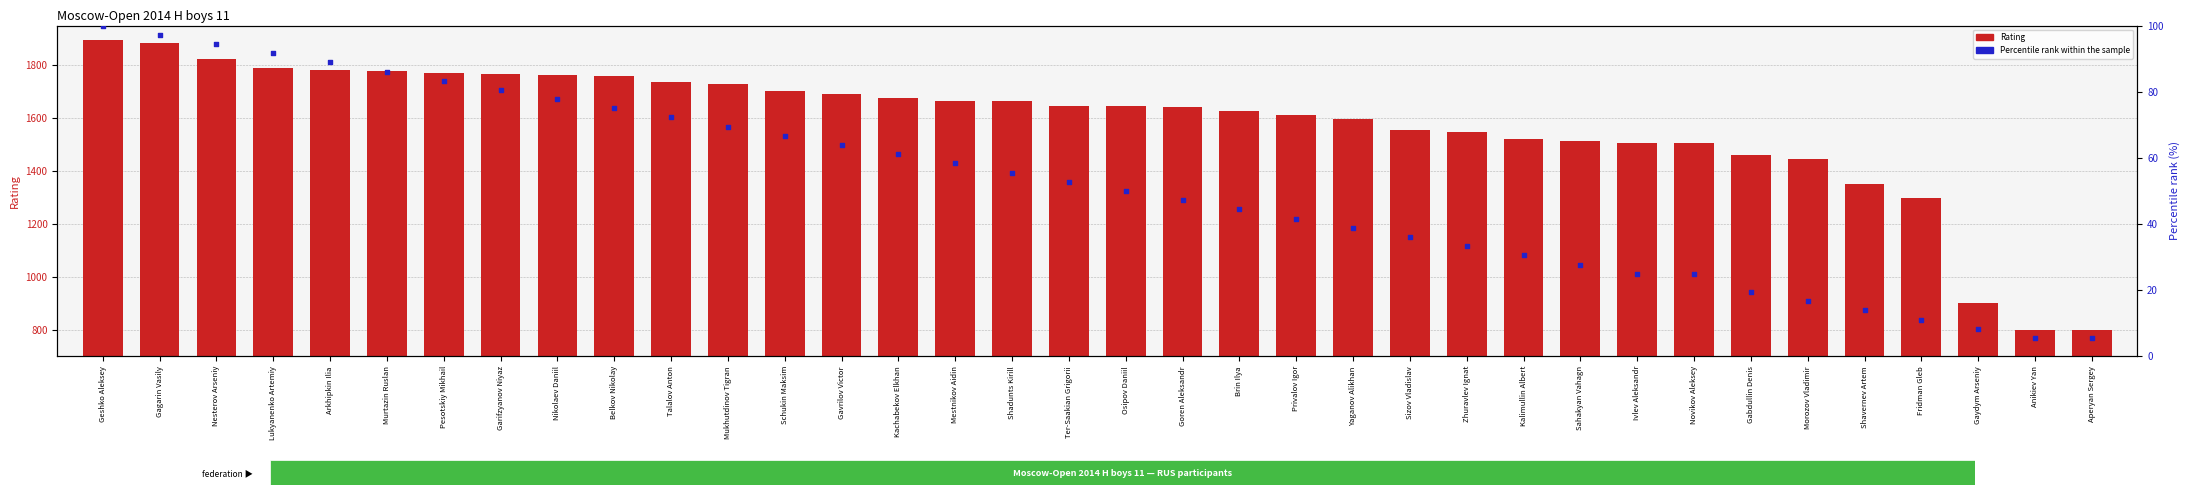

Which series has the largest Y range (max minus min)?

Rating